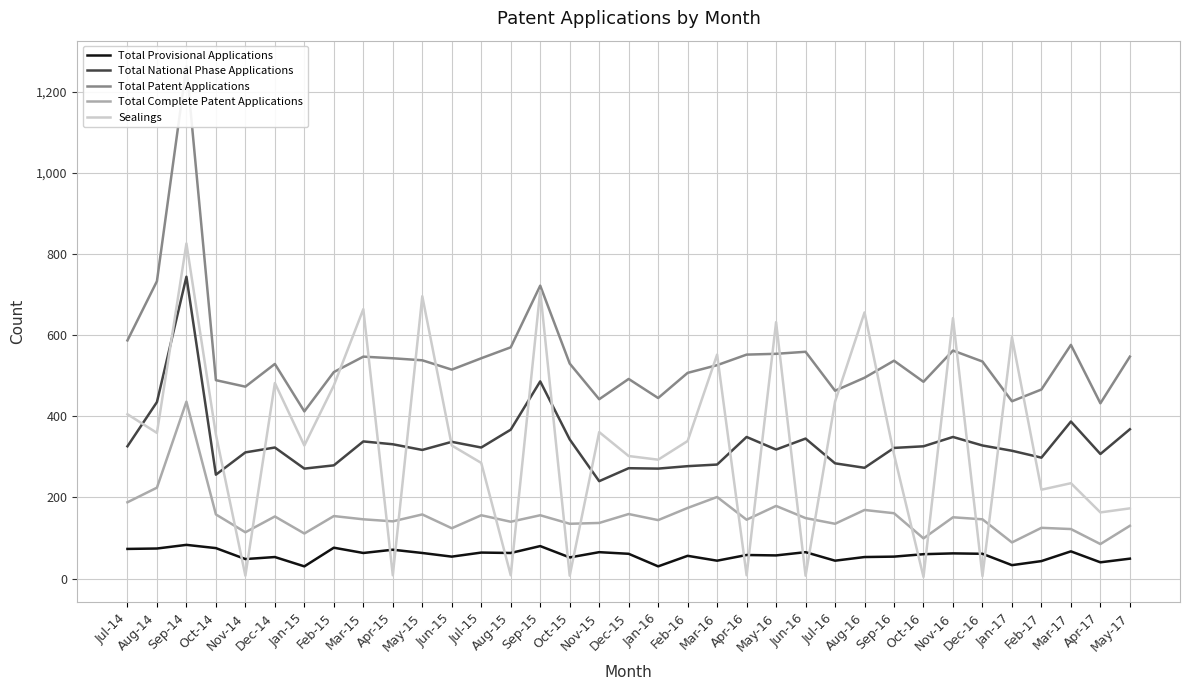

Which has a higher value, Mar-16 or May-15?

May-15